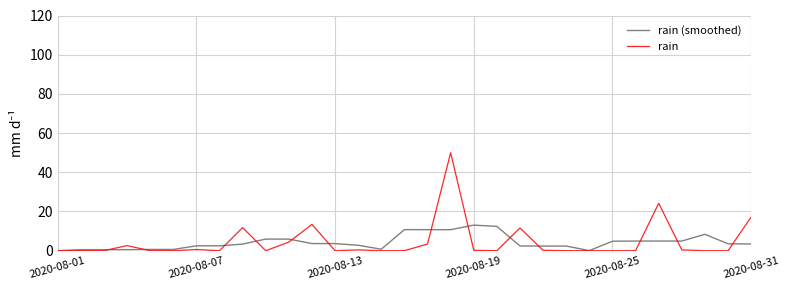

What is the highest value of the rain series?

50.0